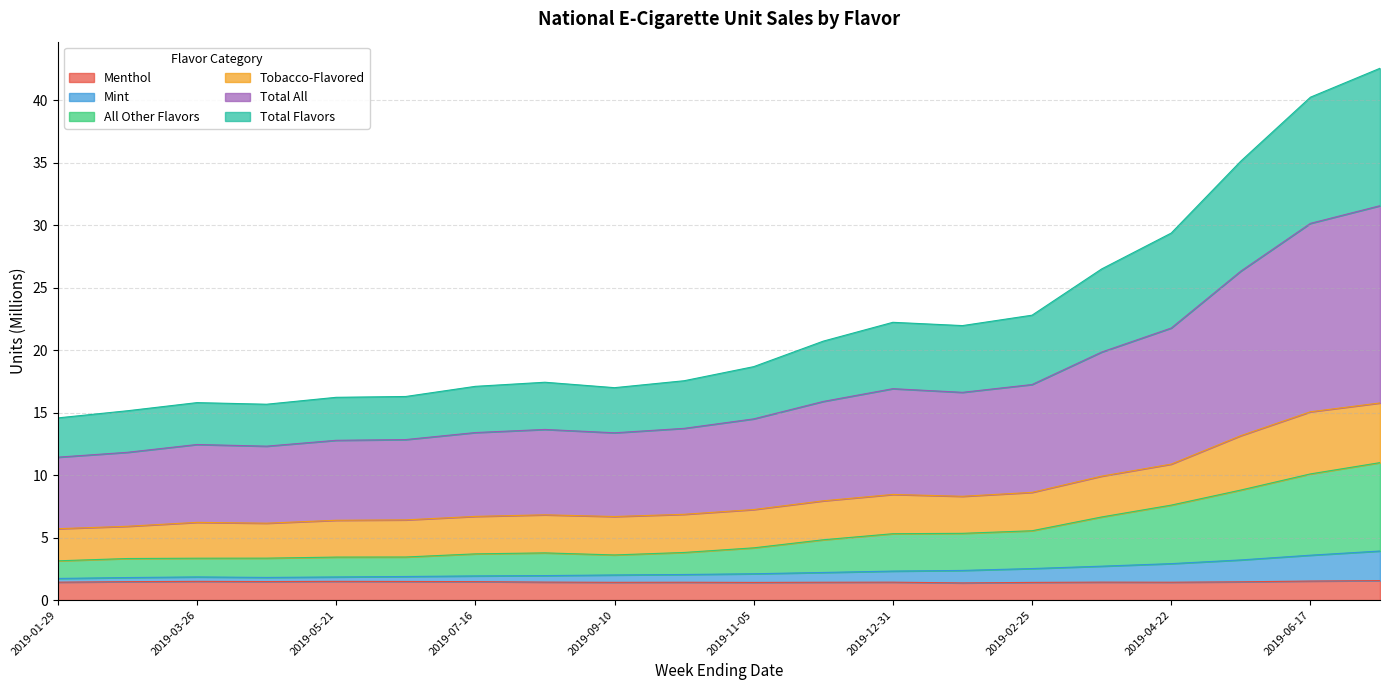

What is the value of the Total All point at the 12th from the left?

15.9